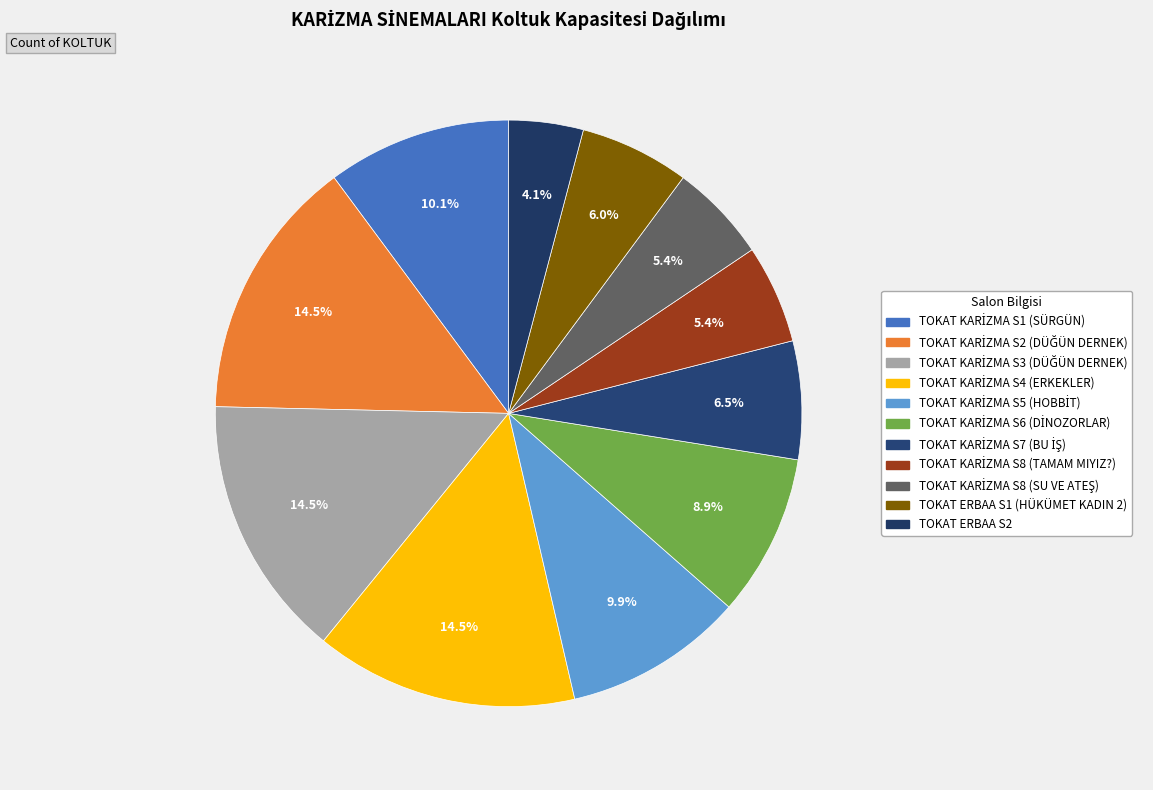

To the nearest percent, what is the difference between the largest and smallest slice percentages?

10%